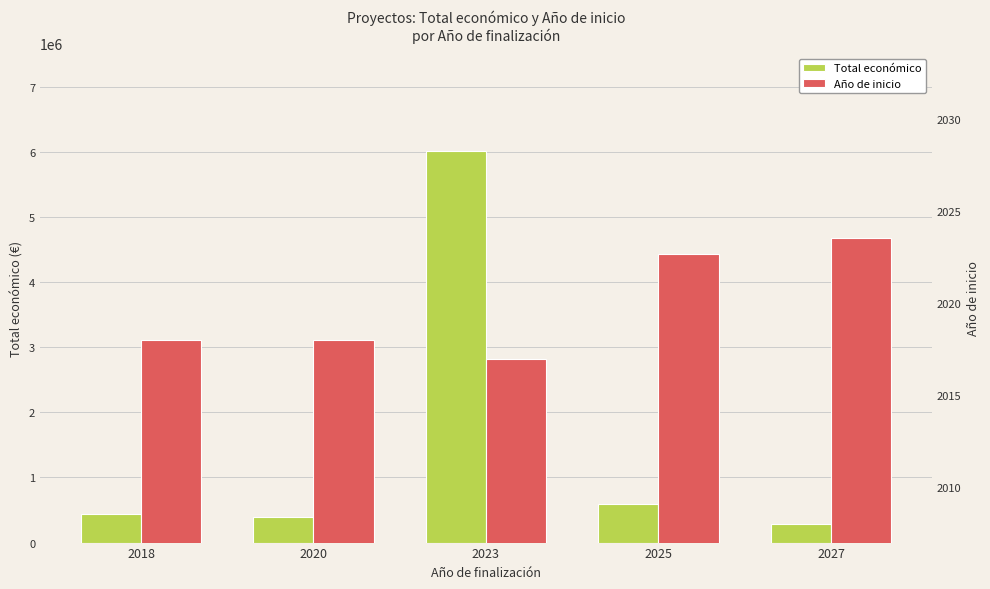

What value does the Año de inicio series have at 2018?

2018.0